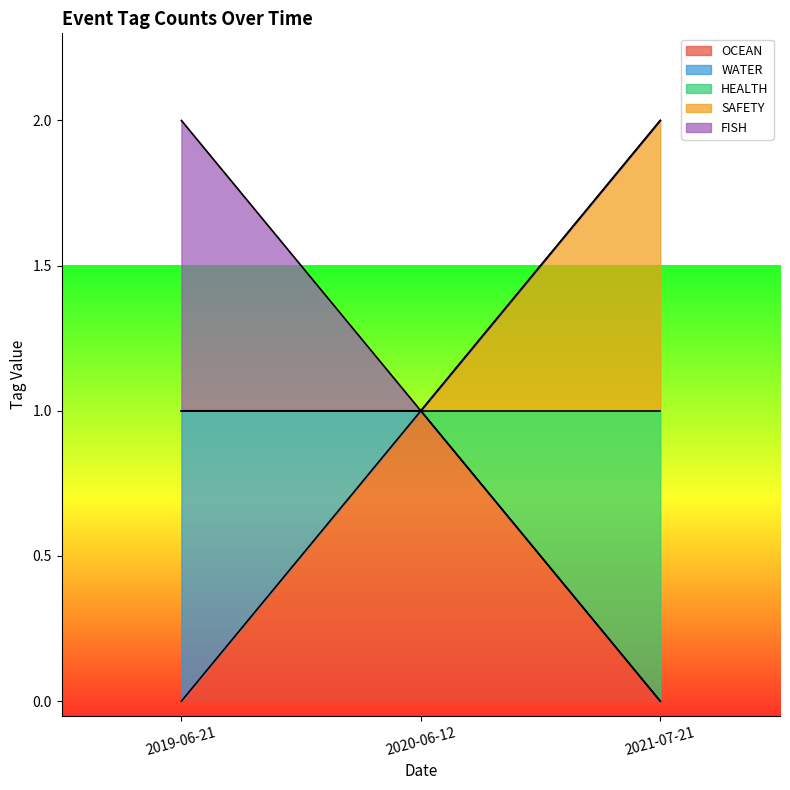

Count the number of categories in the chart.

3